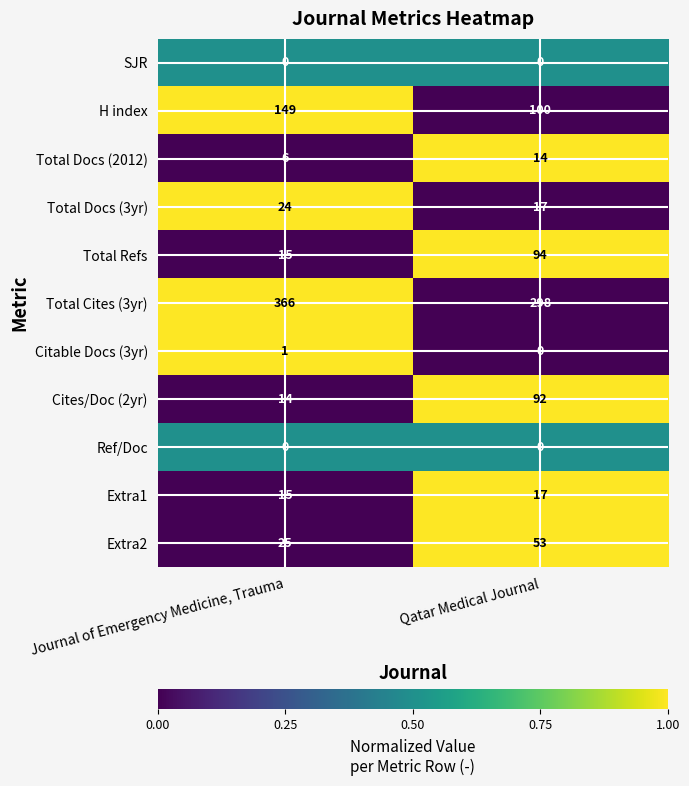

What is the maximum value shown in the chart?

366